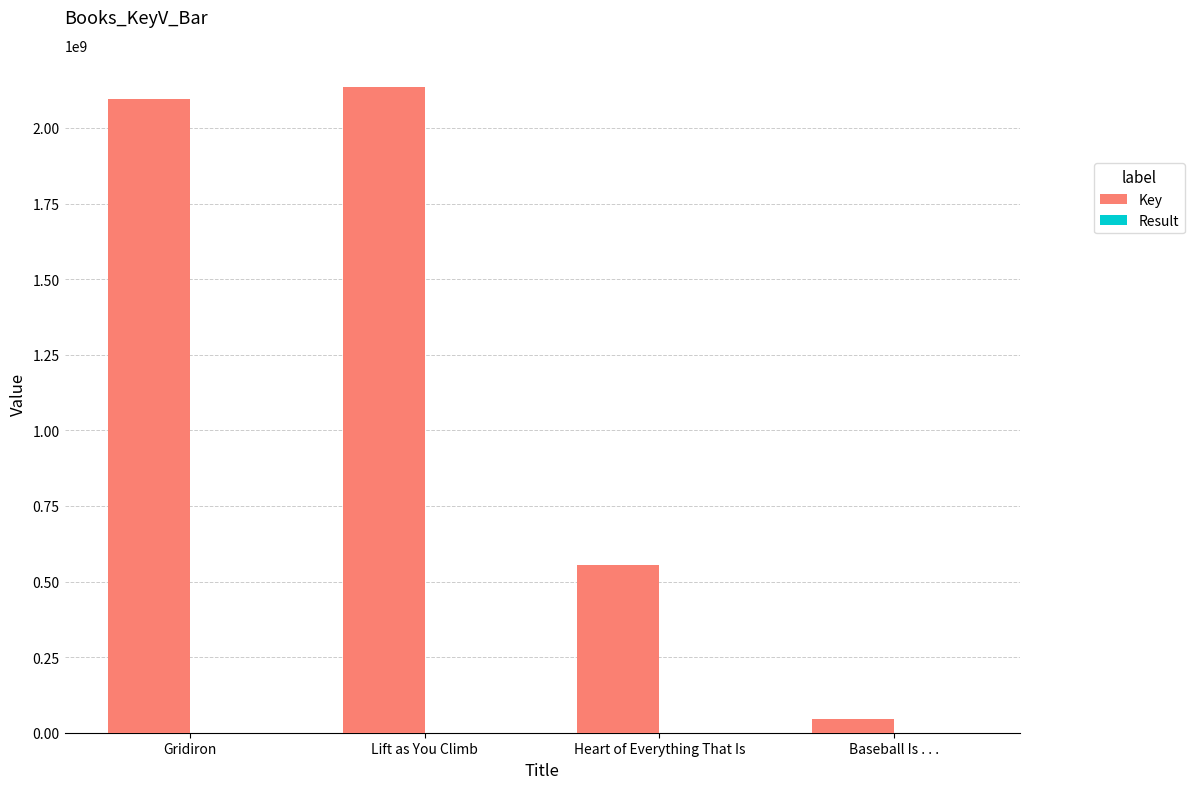

How many distinct data groups are displayed?

2